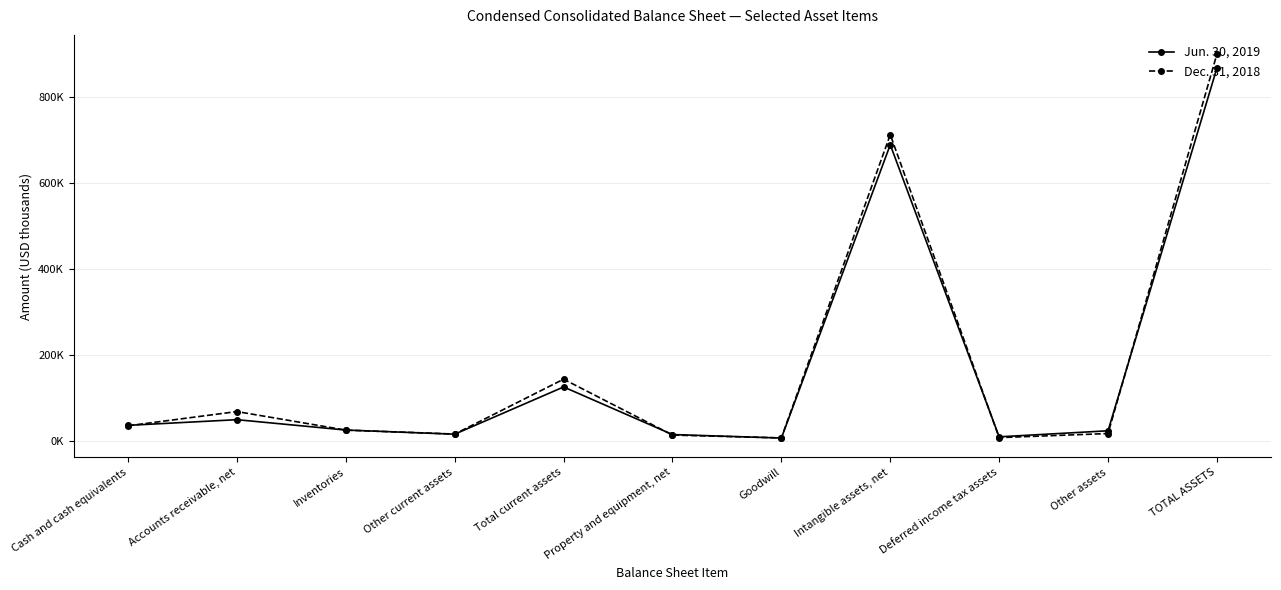

Reading left to right, what are all the values shown in this chart?

Jun. 30, 2019: Cash and cash equivalents=35866	Accounts receivable, net=49054	Inventories=24914	Other current assets=15316	Total current assets=125150	Property and equipment, net=14453	Goodwill=6322	Intangible assets, net=688452	Deferred income tax assets=9193	Other assets=23218	TOTAL ASSETS=866788
Dec. 31, 2018: Cash and cash equivalents=34852	Accounts receivable, net=67942	Inventories=24807	Other current assets=15608	Total current assets=143209	Property and equipment, net=13289	Goodwill=6670	Intangible assets, net=711967	Deferred income tax assets=7332	Other assets=16820	TOTAL ASSETS=899287